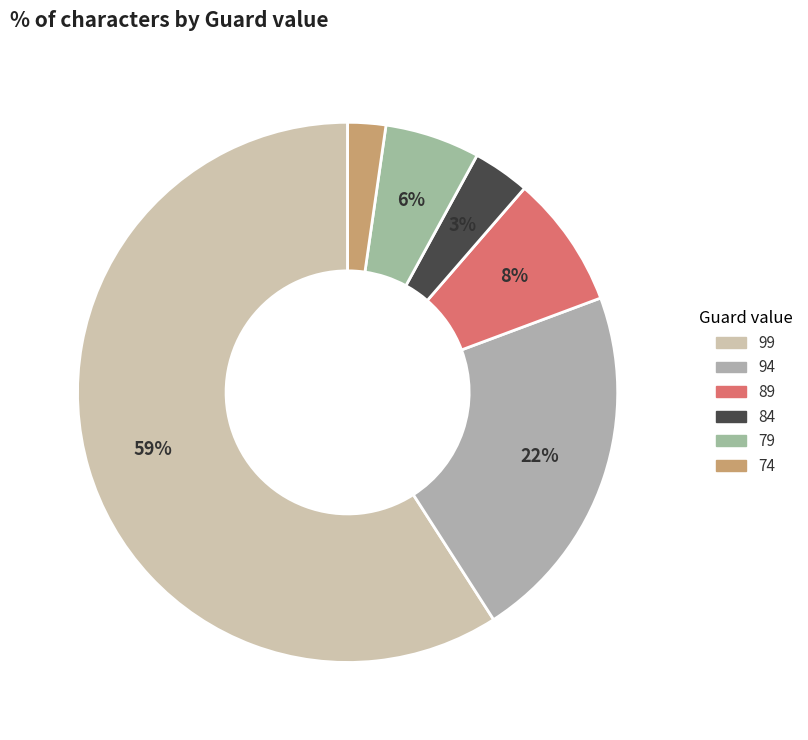

To the nearest percent, what is the difference between the largest and smallest slice percentages?

57%